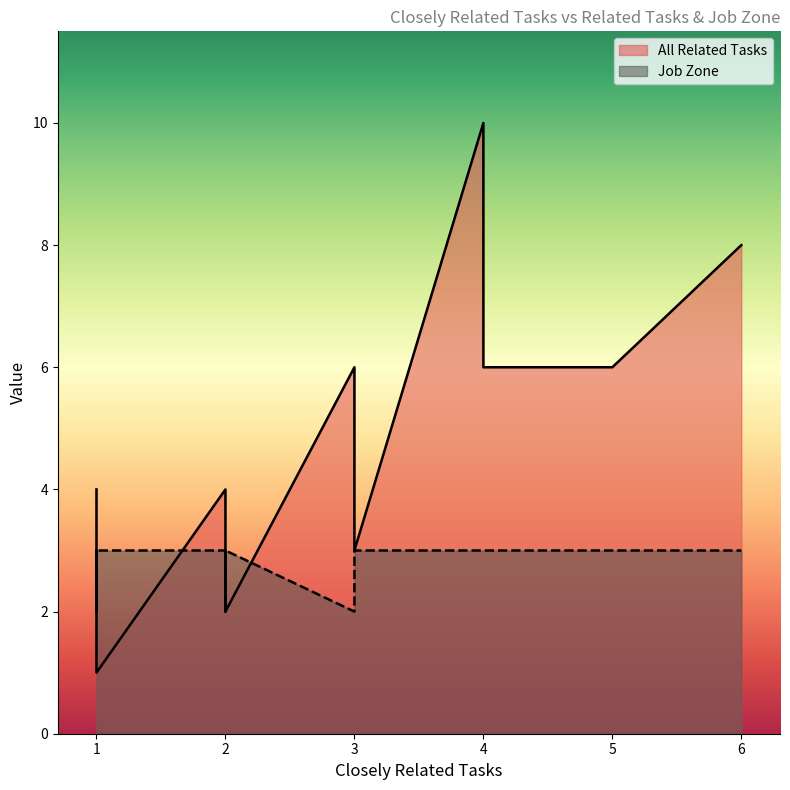

Between 3 and 1, which is larger?

3